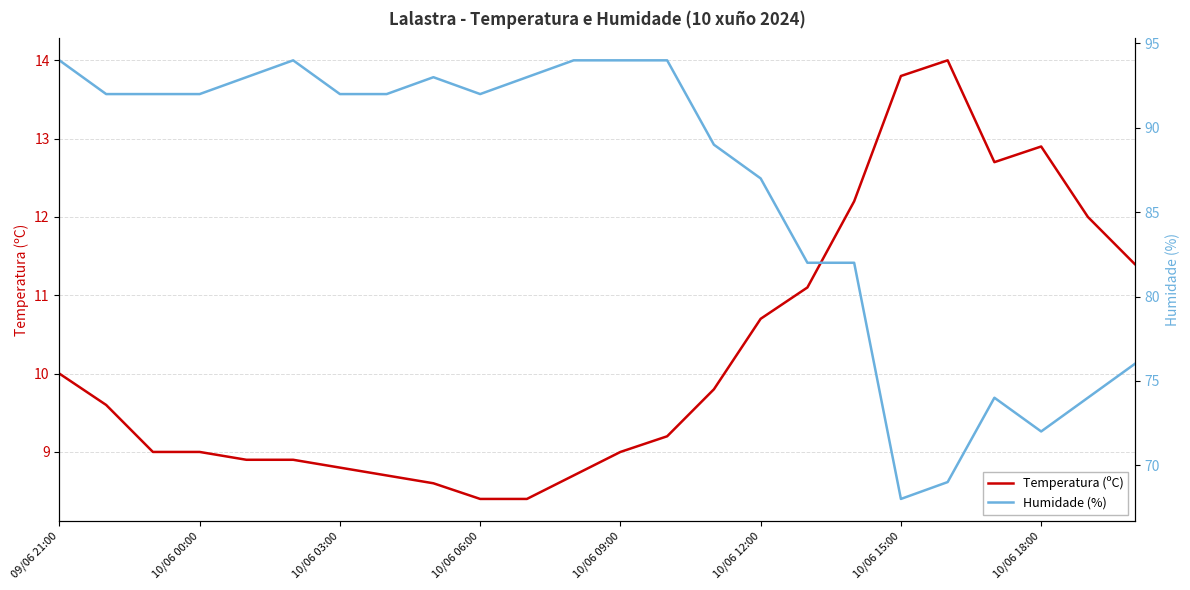

At which label does Temperatura (ºC) reach its peak?

19